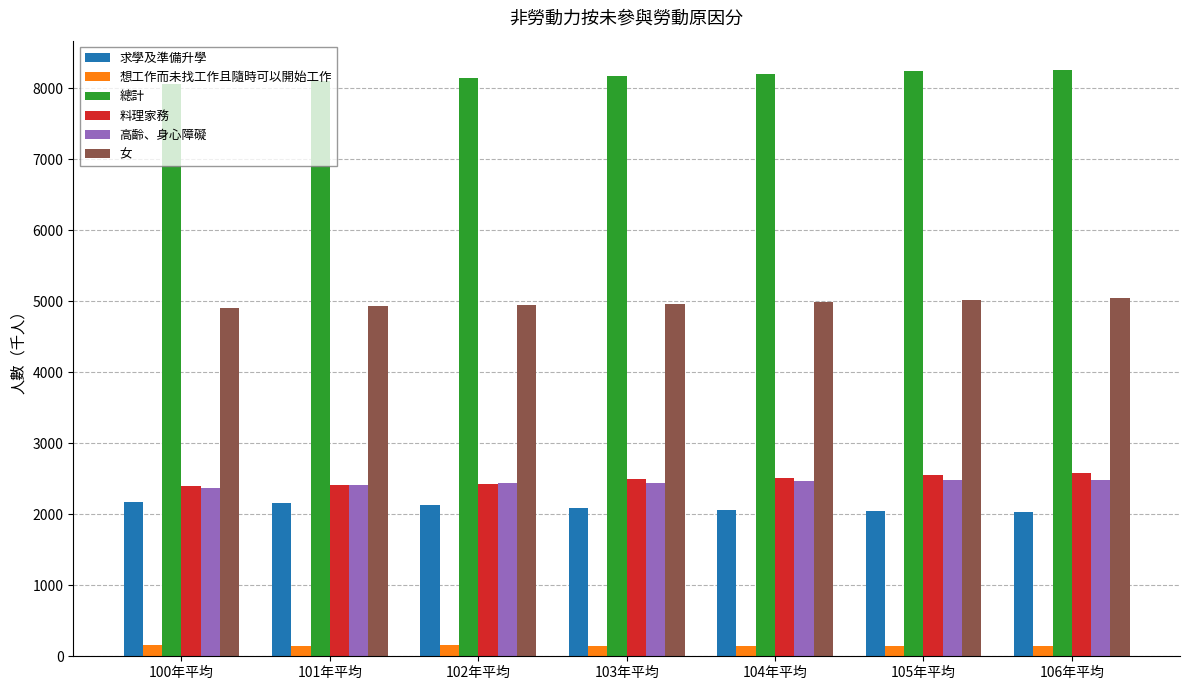

How many groups of bars are there?

7